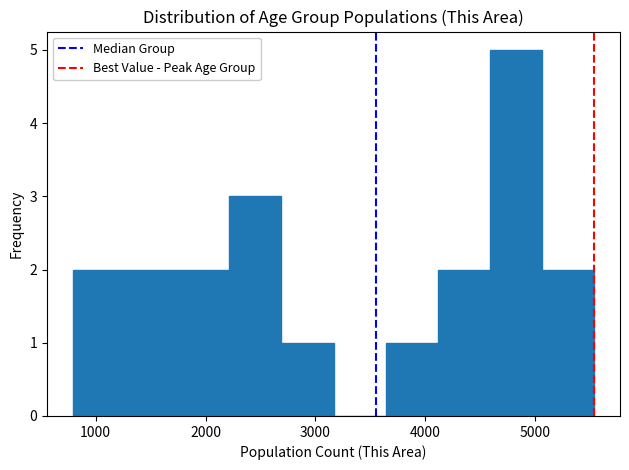

Reading left to right, transcribe this chart: for each bar, give the range it covers on the x-axis and its height. Neither the bar edges nor the heights are printed on the chart, so give them approximately, as read against the axes.

800 to 1300: 2
1300 to 1700: 2
1700 to 2200: 2
2200 to 2700: 3
2700 to 3200: 1
3200 to 3600: 0
3600 to 4100: 1
4100 to 4600: 2
4600 to 5100: 5
5100 to 5500: 2